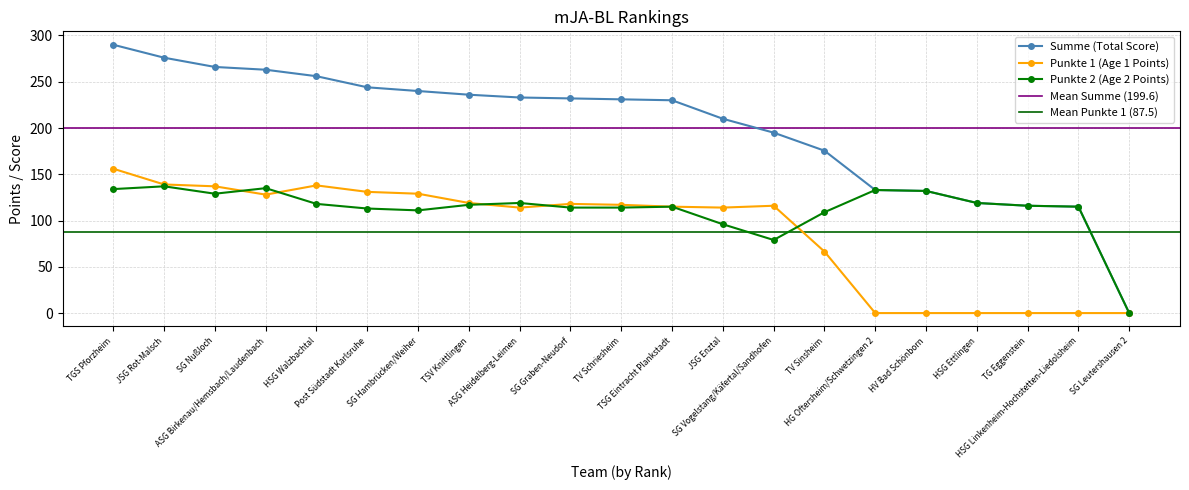

How many interior local valleys does the Punkte 1 series have?

3